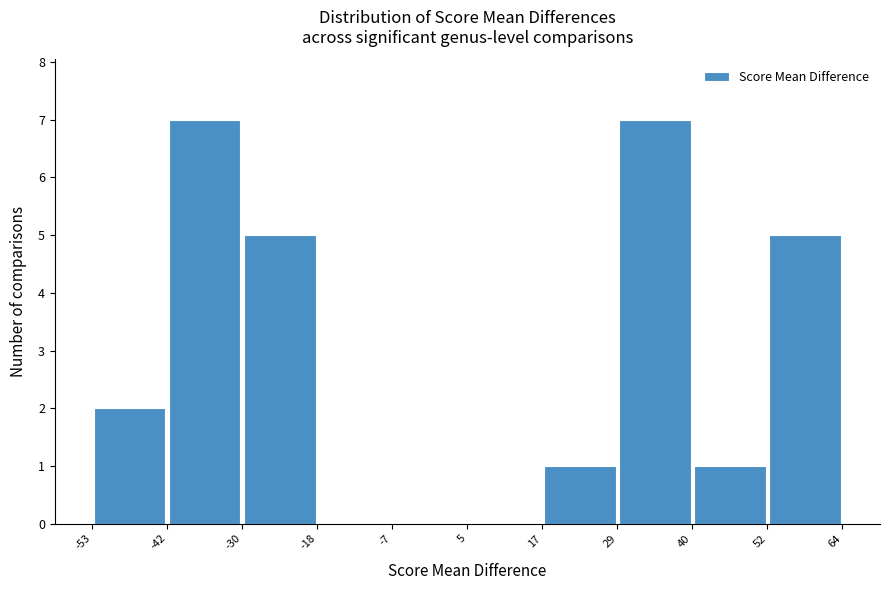

Reading left to right, transcribe this chart: for each bar, give the range it covers on the x-axis and its height. The values are not printed on the chart, so give them approximately, as read against the axis.

-53 to -42: 2
-42 to -30: 7
-30 to -18: 5
-18 to -7: 0
-7 to 5: 0
5 to 17: 0
17 to 29: 1
29 to 40: 7
40 to 52: 1
52 to 64: 5